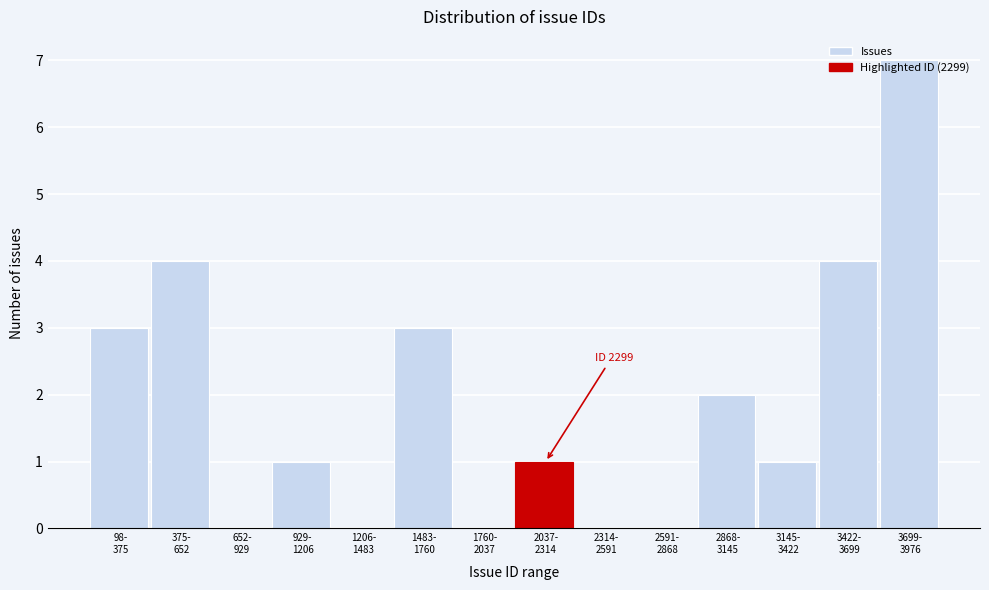

What is the greatest value displayed?

7